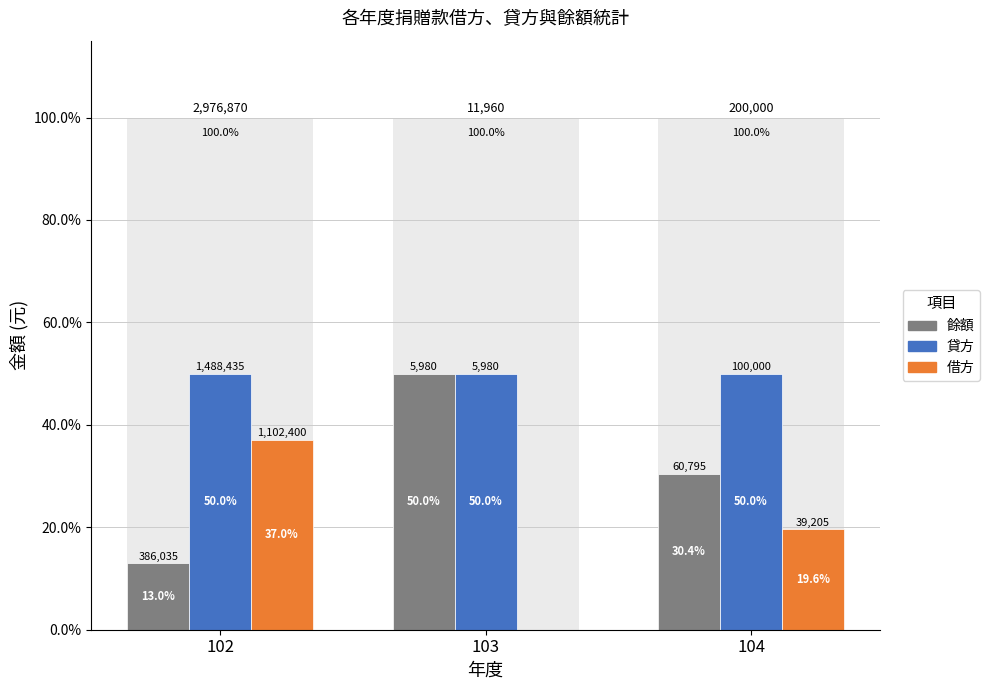

List the series in order of their peak value, lowest first.

借方, 餘額, 貸方